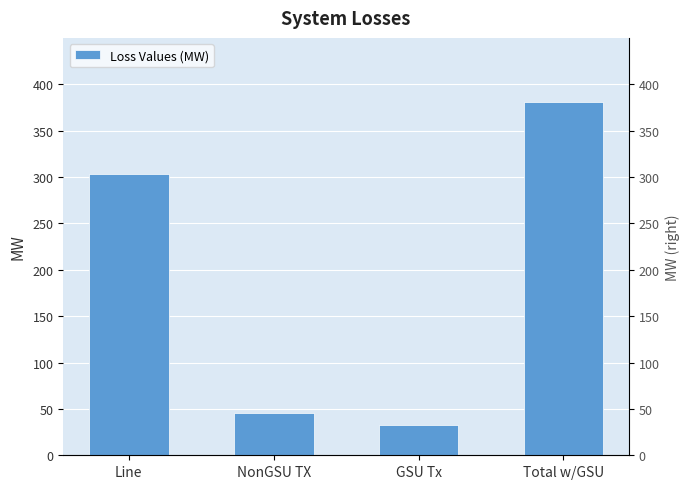

What is the greatest value displayed?

381.3